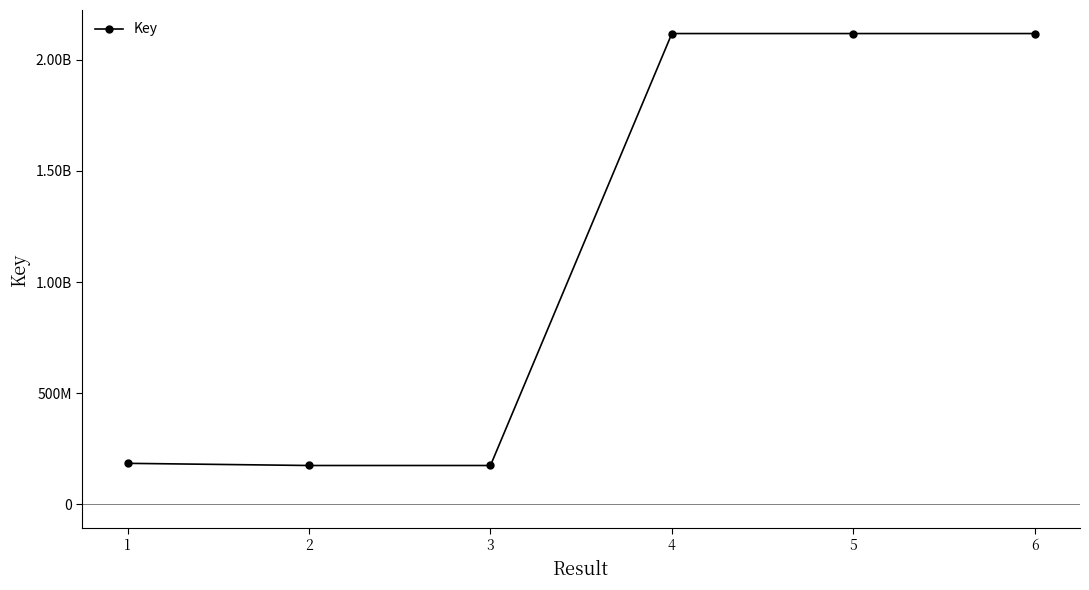

List the labels in order of value, smallest first.

3, 2, 1, 4, 5, 6